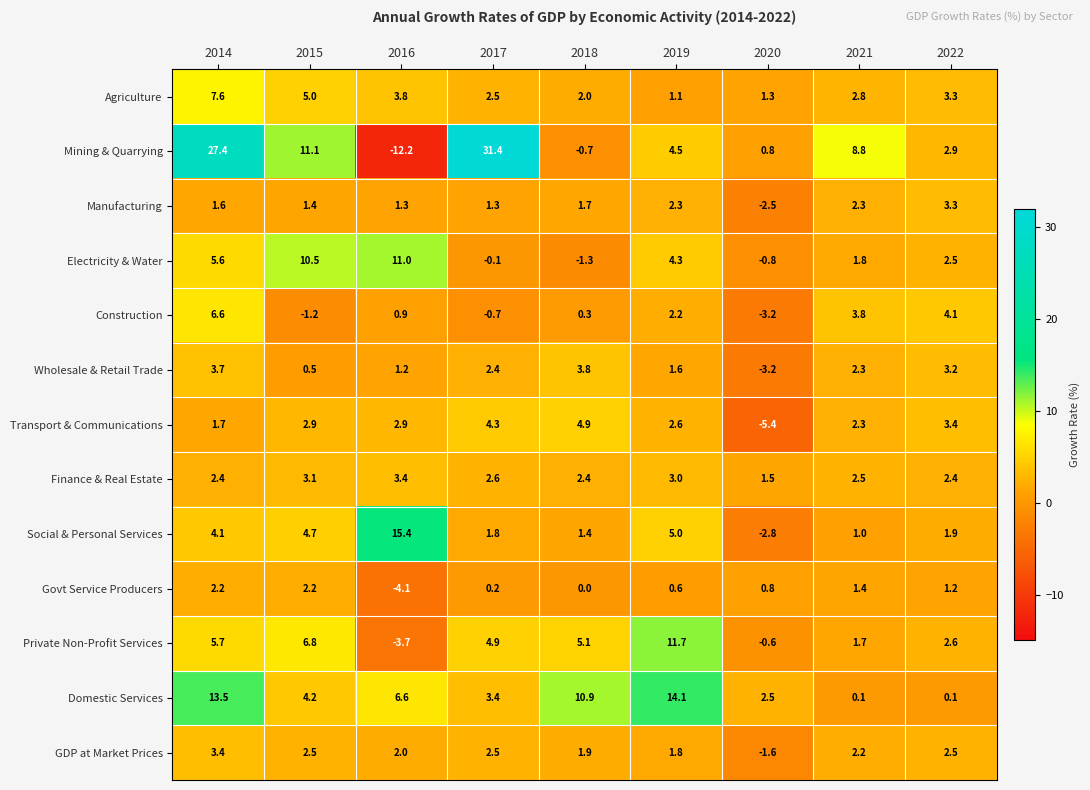

The GDP at Market Prices series shows 3.1 at 2016. True or false?

False